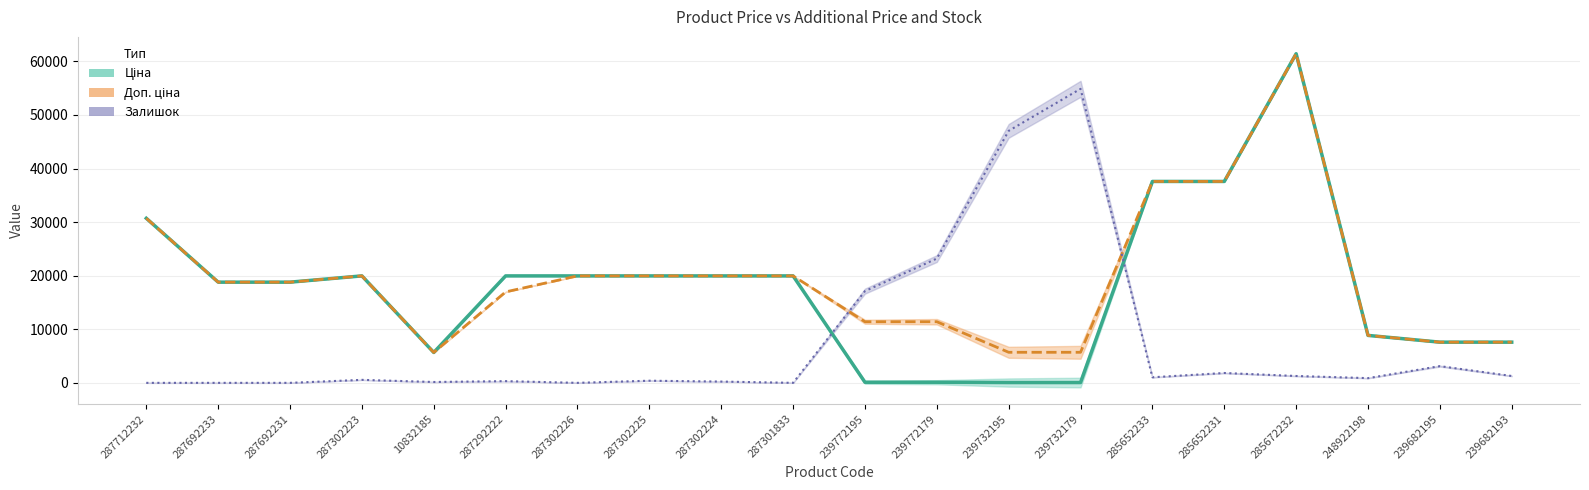

How many data points does each series have?

20